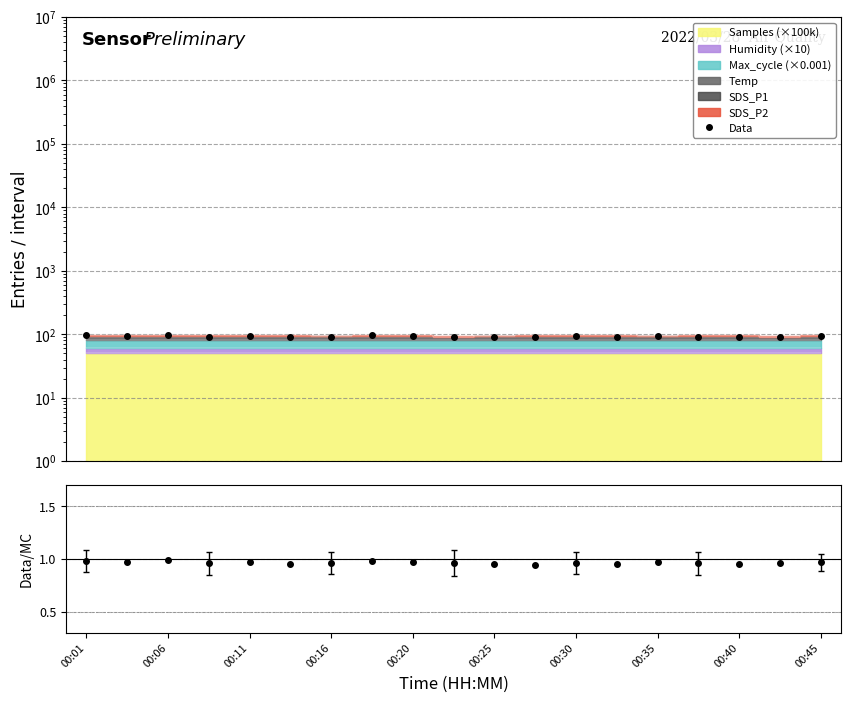

True or false: there are more than 2 points higher than both neighbors.

True